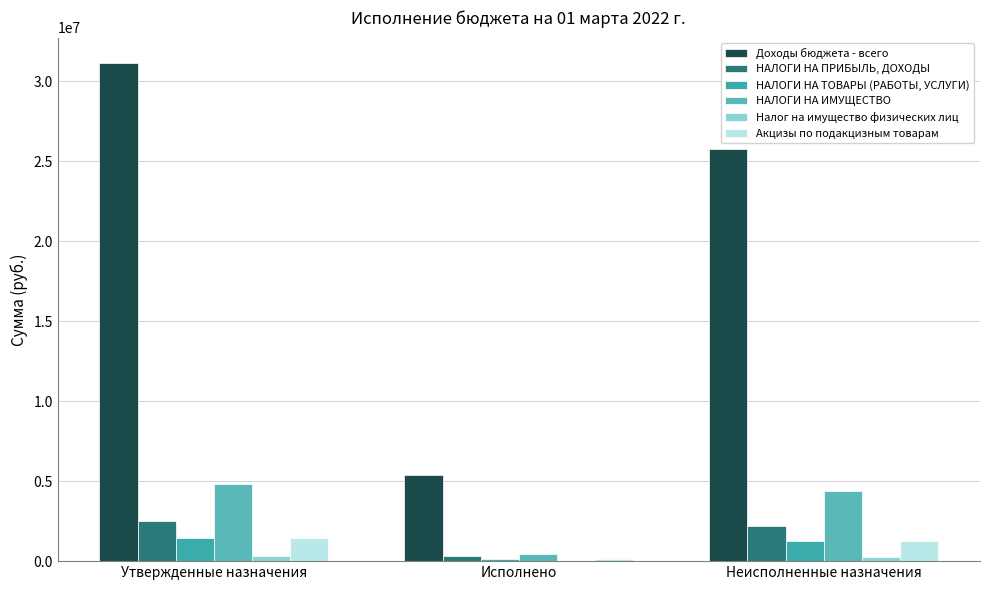

Is it true that Акцизы по подакцизным товарам equals 1283563.9 at Неисполненные назначения?

True